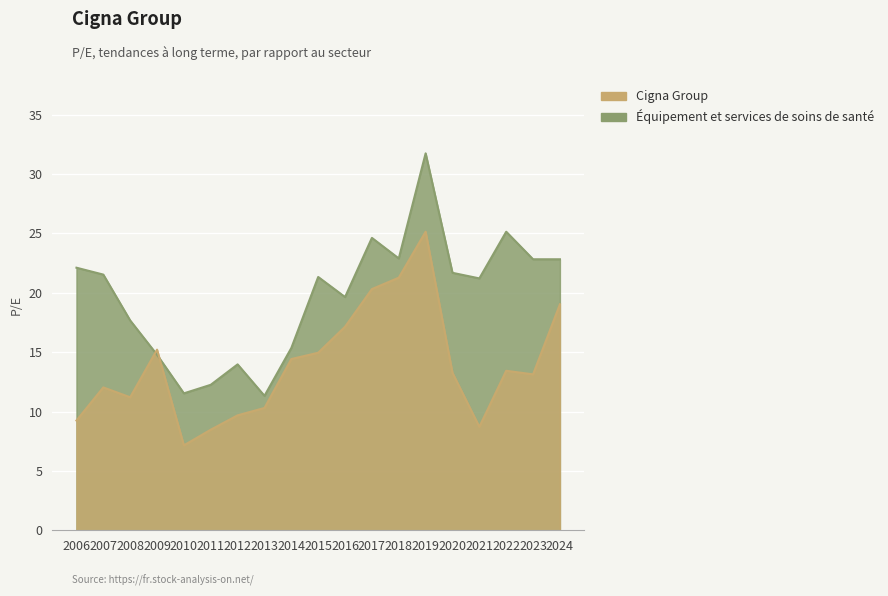

Count the number of data series in this chart.

2